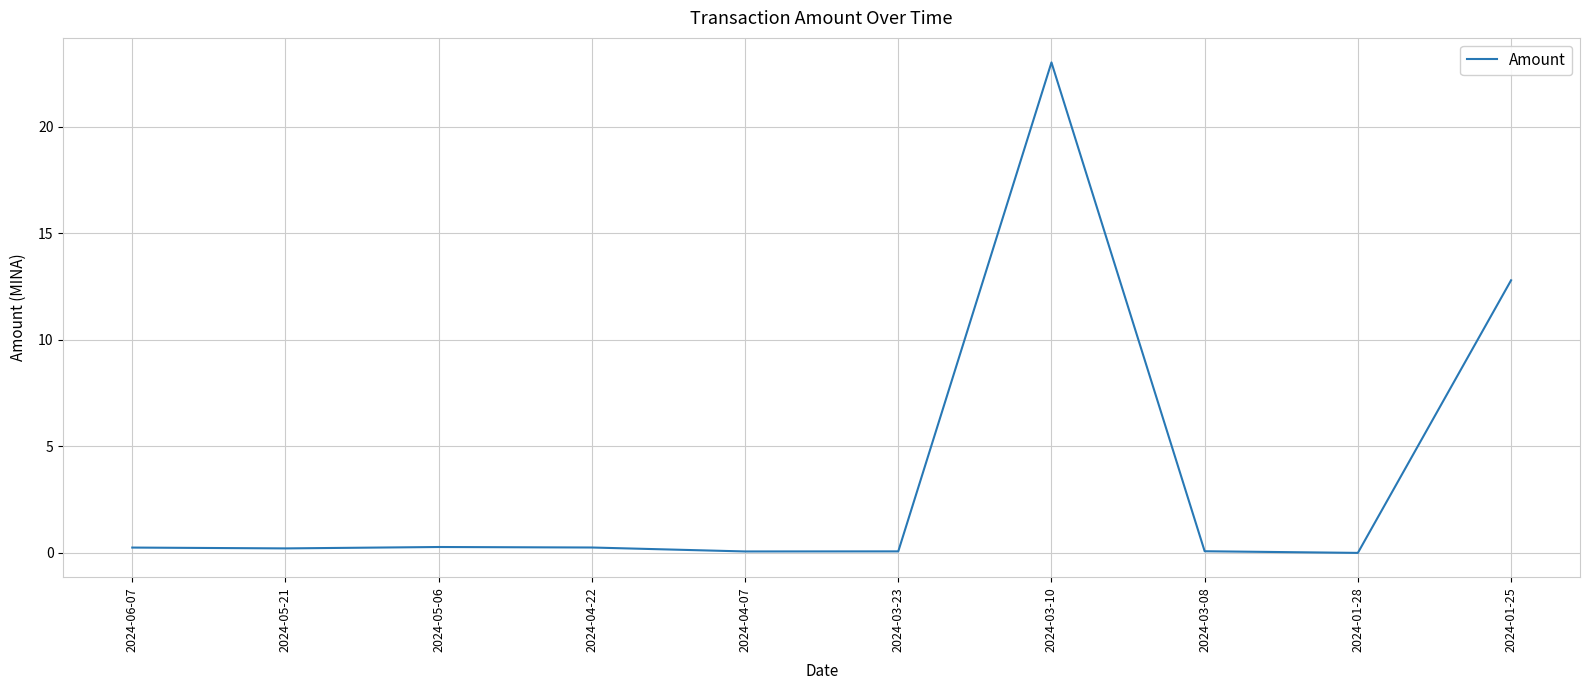

What position from the right is 2024-05-06?

8